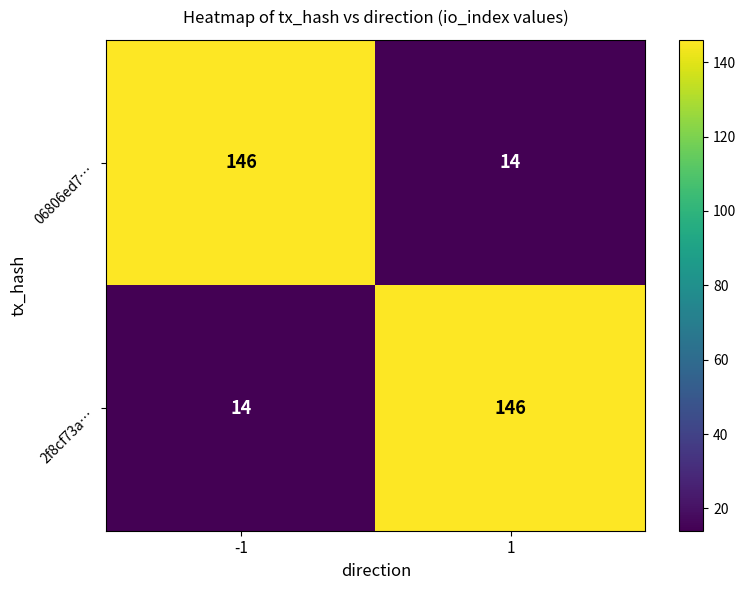

What is the minimum value for 2f8cf73a…?

14